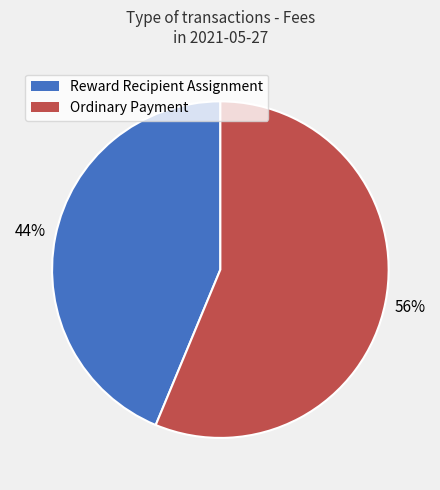

To the nearest percent, what is the average slice percentage?

50%